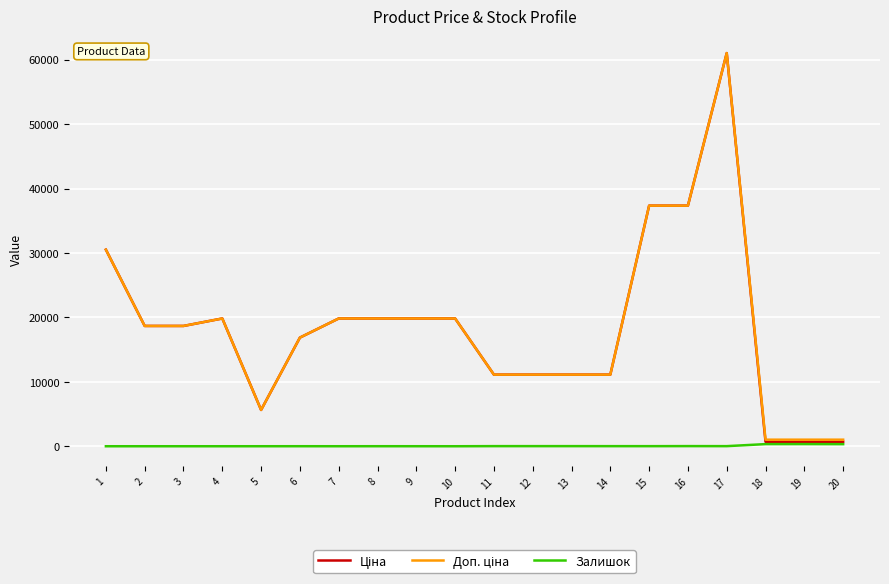

At which category is the sum across all series the highest?

17